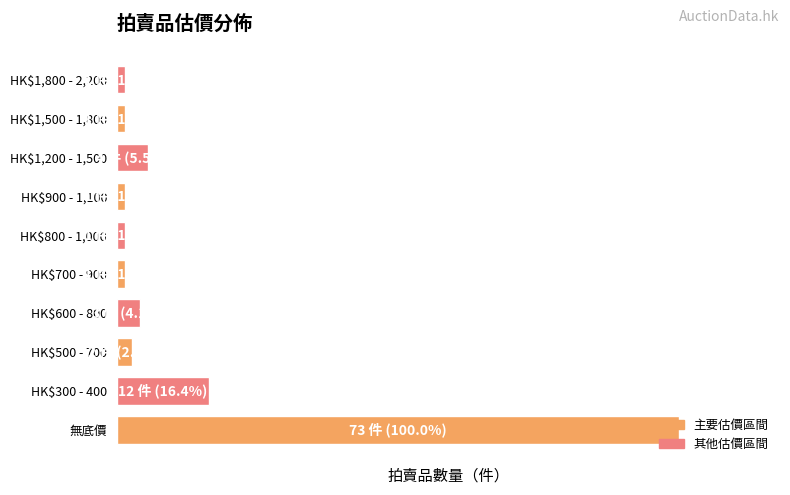

Does the chart contain any negative values?

No